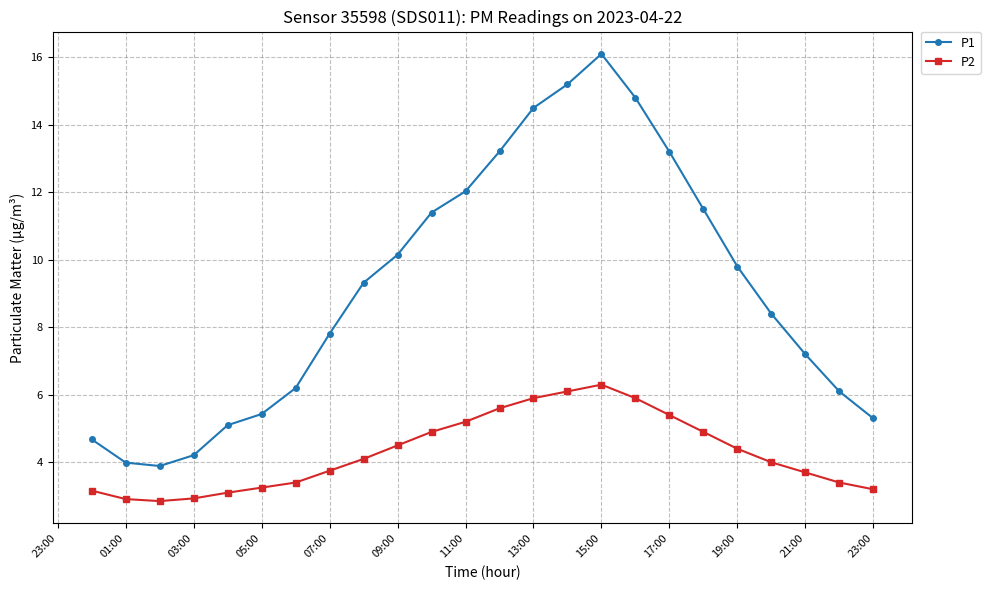

Which series has the largest range (max minus min)?

P1